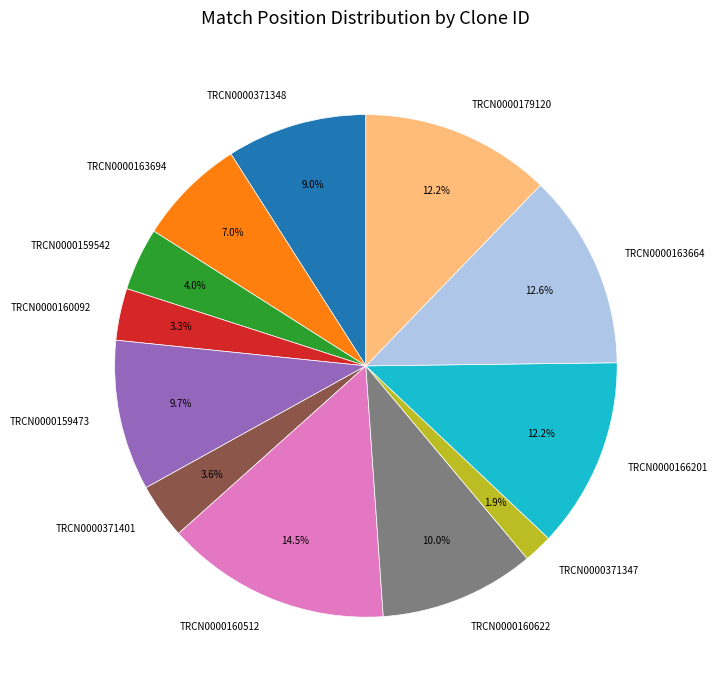

How many segments does this pie chart have?

12